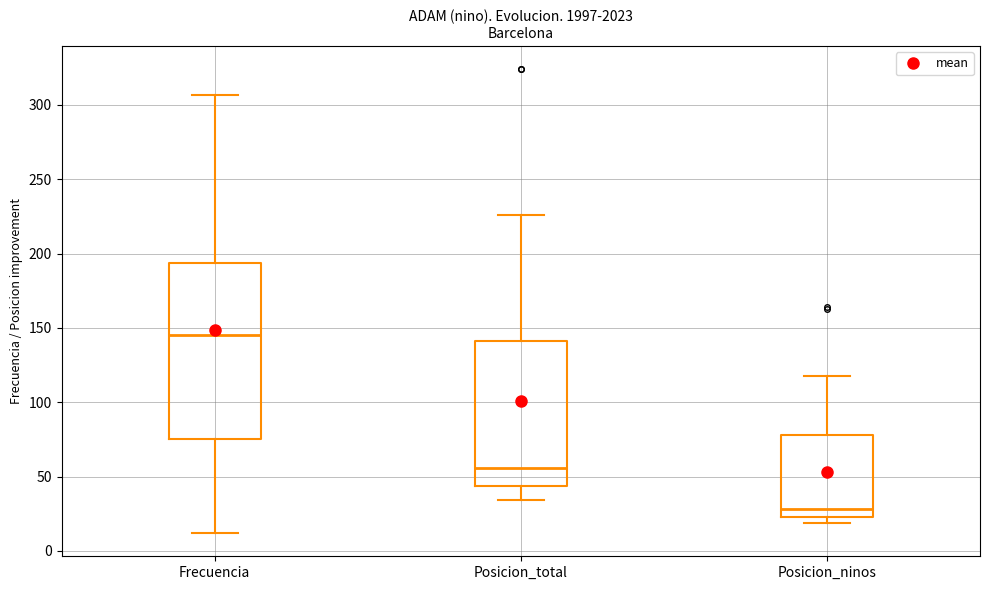

Which box is the tallest, from its lower edge to its upper edge?

Frecuencia